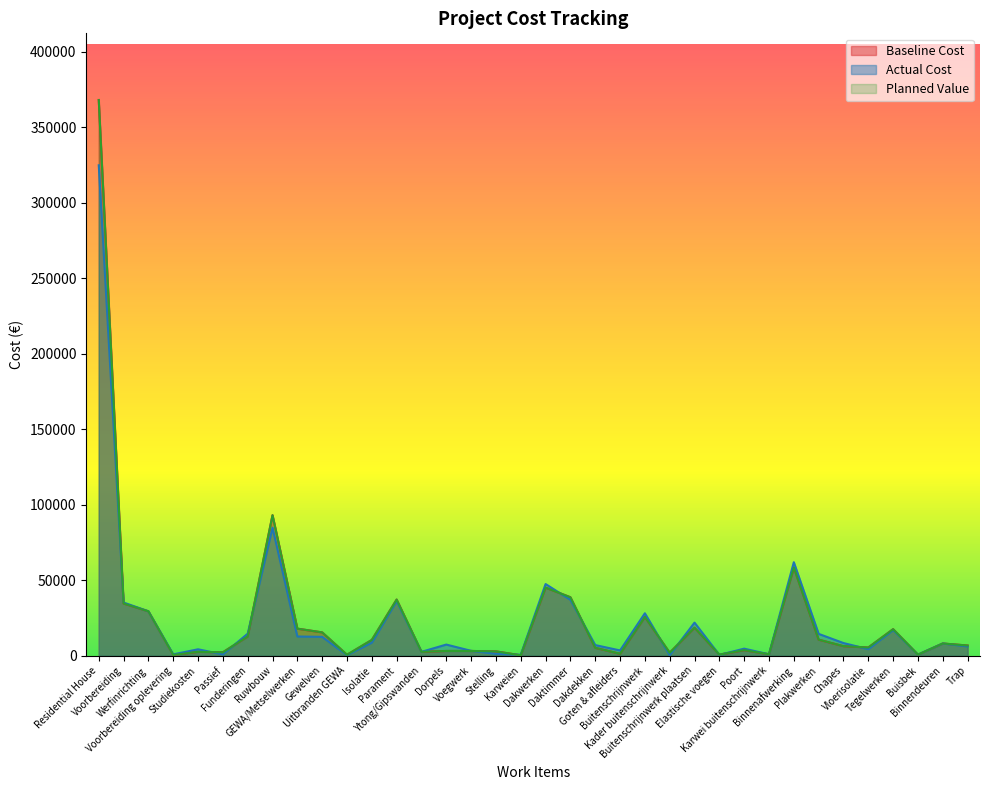

Reading left to right, extract all data points from this chart.

Baseline Cost: 367952	34516	29347	450	2517	2202	12709	93013	17864	15388	562	10384	37120	2517	3081	3082	2815	200	45039	38651	5171	1217	25604	1895	18502	657	3650	900	58308	10564	6259	5374	17507	625	8030	6700
Actual Cost: 324716	35174	29354	828	4192	800	14531	84768	12672	12412	300	8555	36097	2500	7318	3175	1194	545	47398	36988	6986	3424	28044	244	21846	467	4607	880	61856	14396	8326	4254	16944	657	8030	6076
Planned Value: 367952	34516	29347	450	2517	2202	12709	93013	17864	15388	562	10384	37120	2517	3081	3082	2815	200	45039	38651	5171	1217	25604	1895	18502	657	3650	900	58308	10564	6259	5374	17507	625	8030	6700